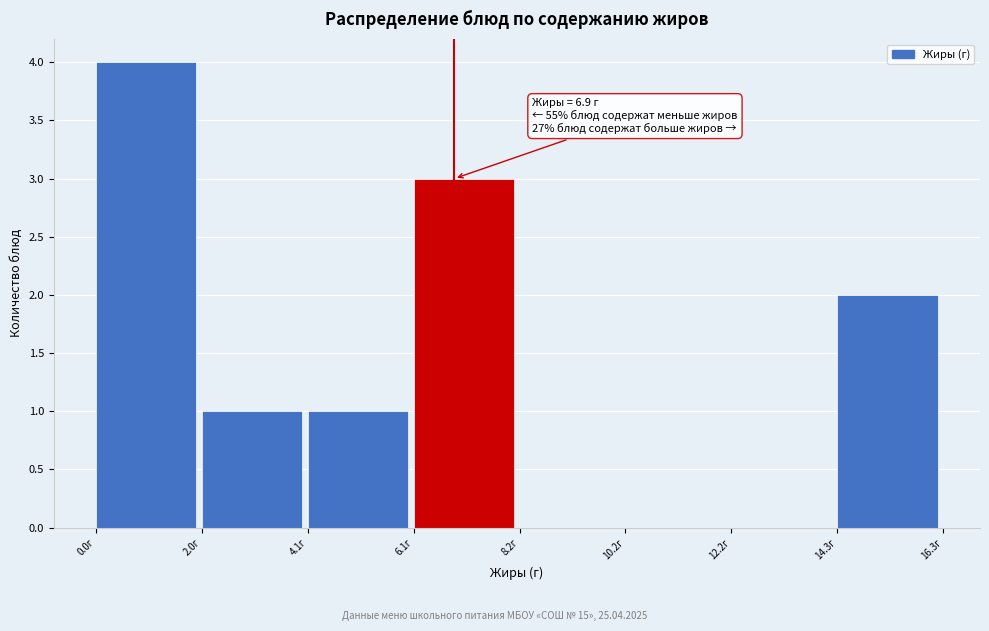

Over which range of the x-axis is the bar tallest?

0.0 to 2.0